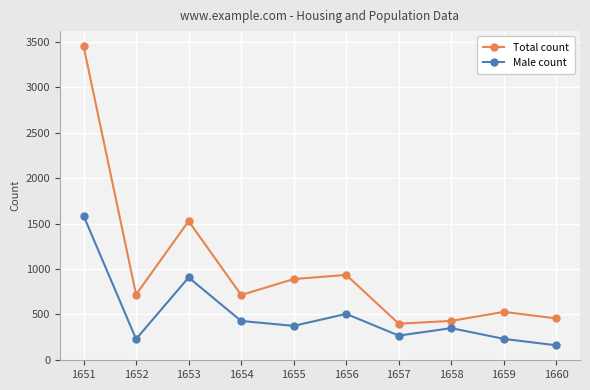

True or false: Male count and Total count intersect in this chart.

False